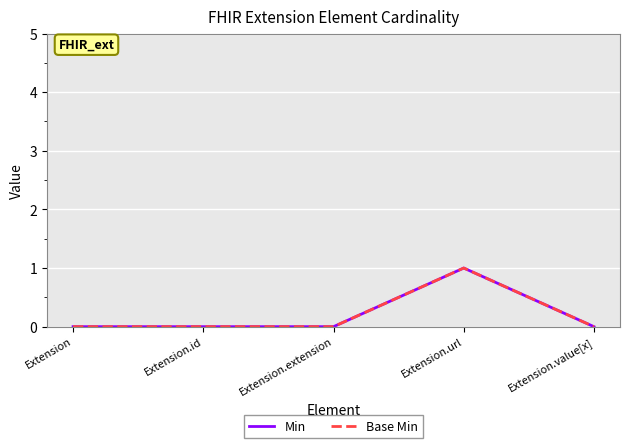

What position from the left is Extension.url?

4